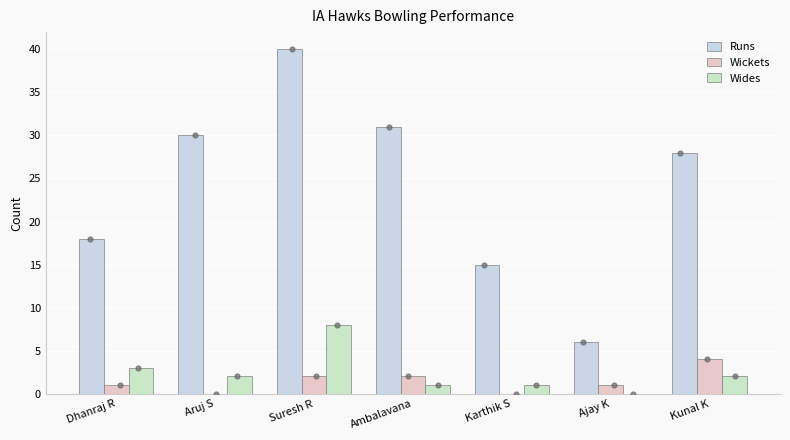

Which series has the largest Y range (max minus min)?

Runs